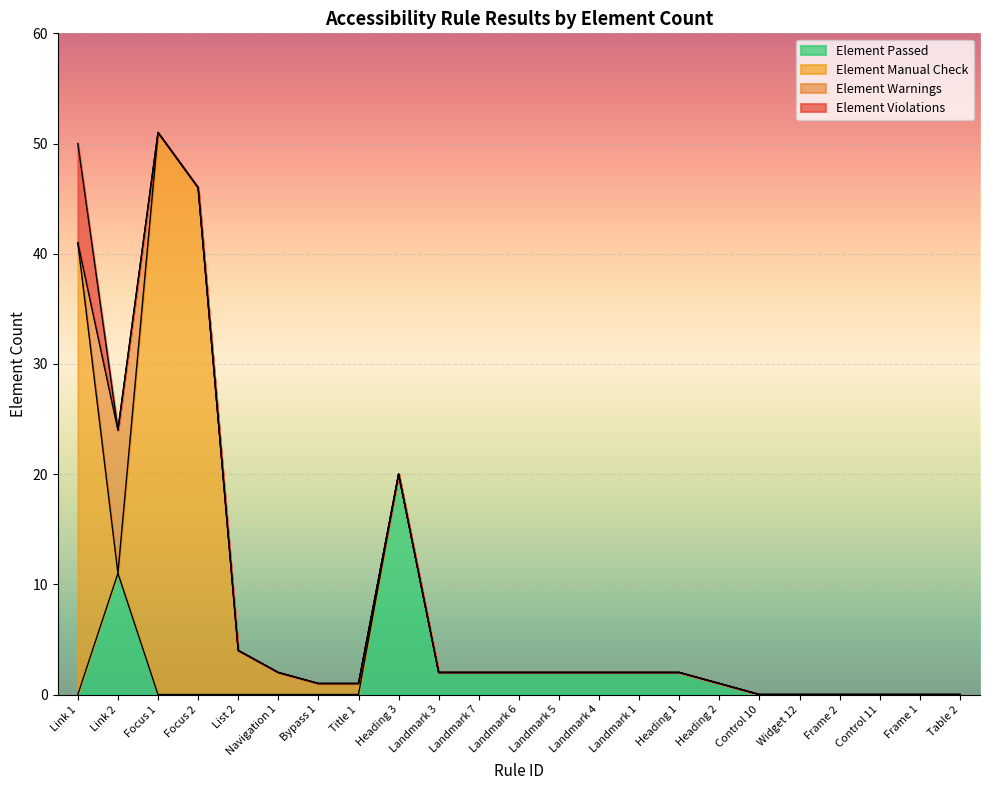

What is the difference between the maximum and minimum values in the Element Manual Check series?

51